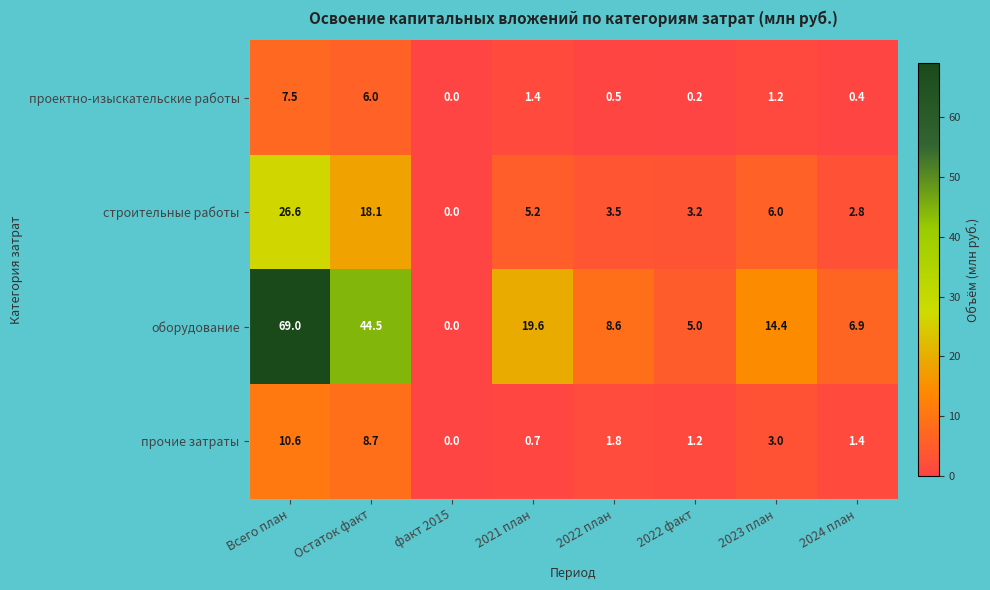

Which series changed the most between Всего план and 2024 план?

оборудование